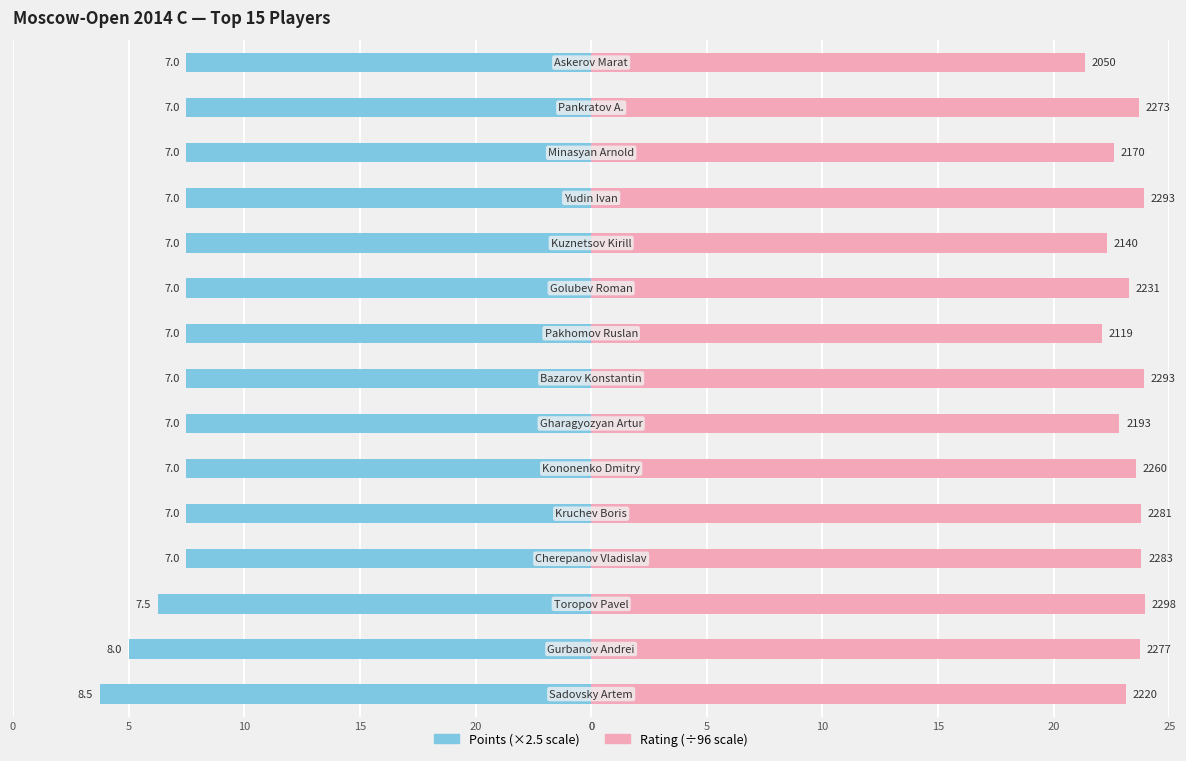

The Rating series shows 23.8 at 10. True or false?

True